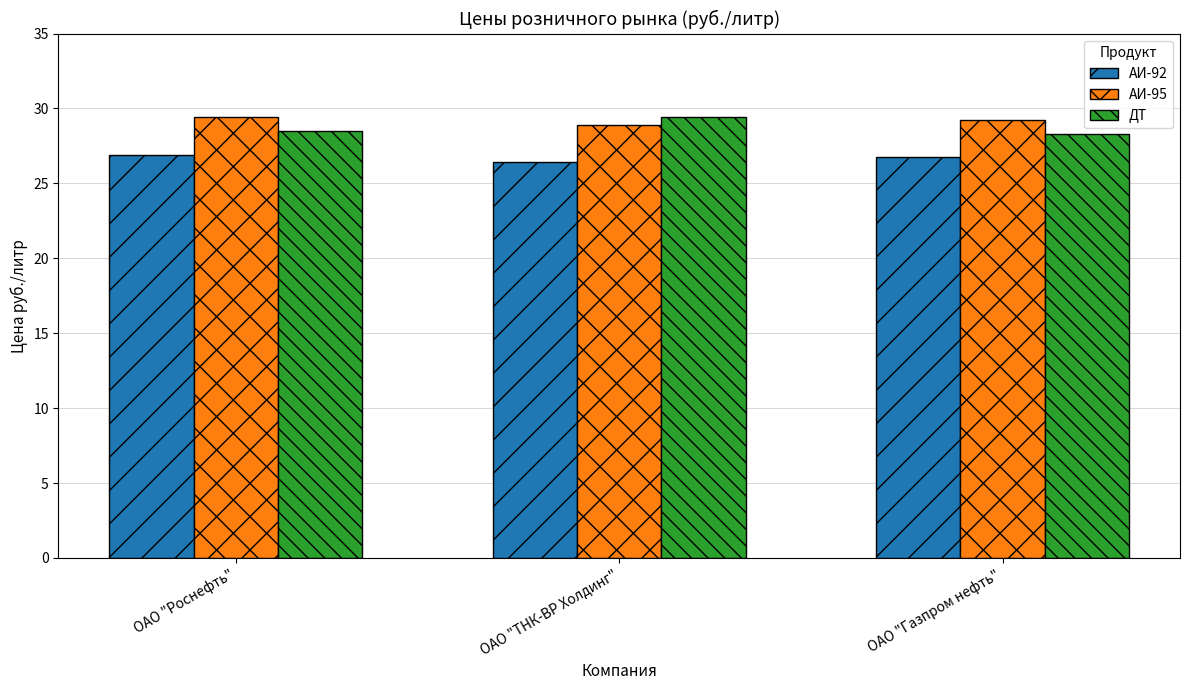

Count the number of categories in the chart.

3